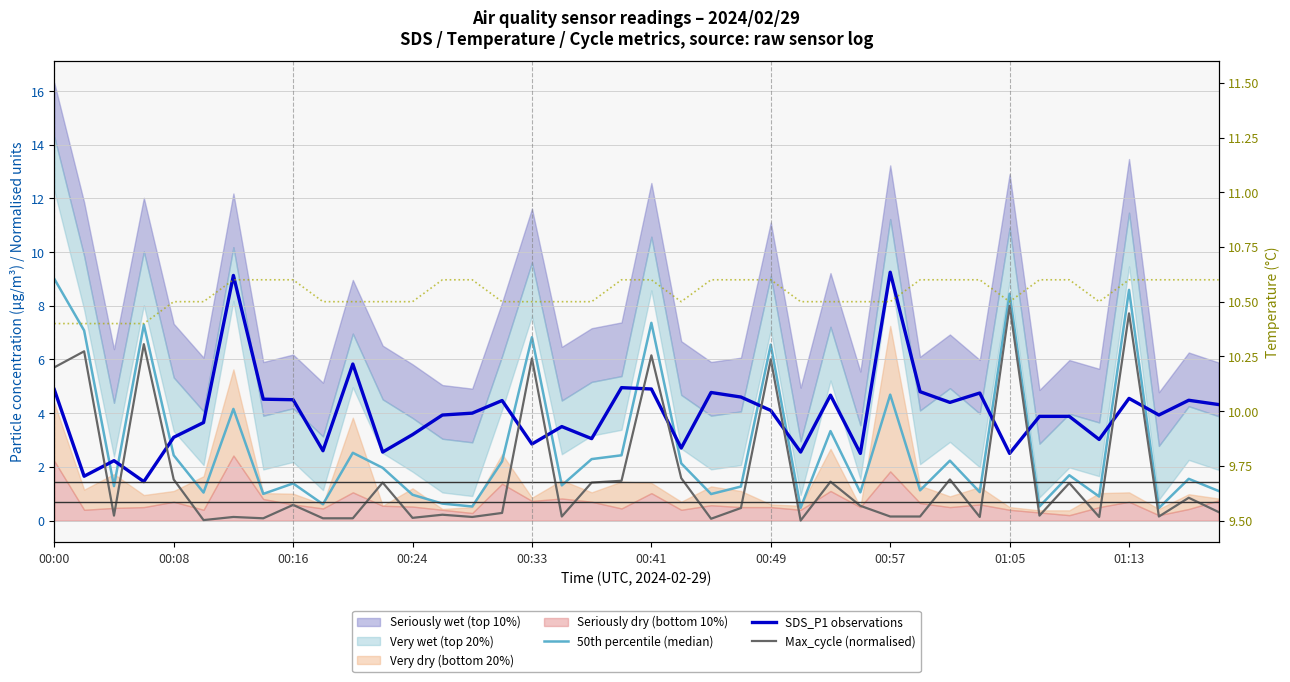

How many data points in SDS_P1 observations are above 4?

19